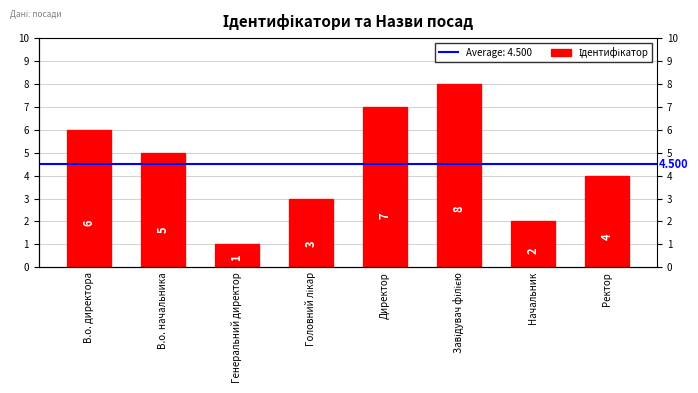

How many values are below 5?

4